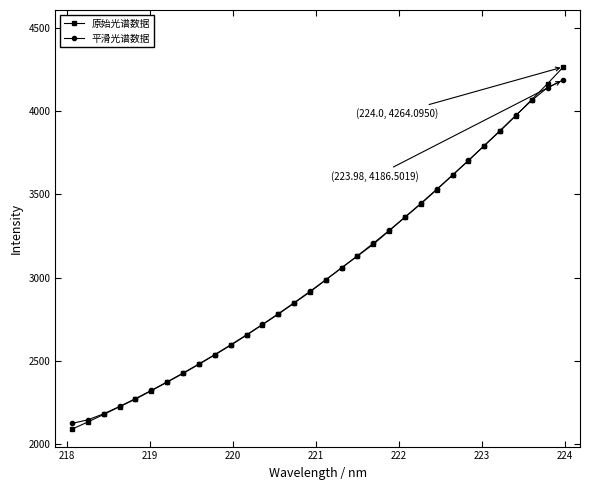

What is the maximum value for 平滑光谱数据?

4186.5